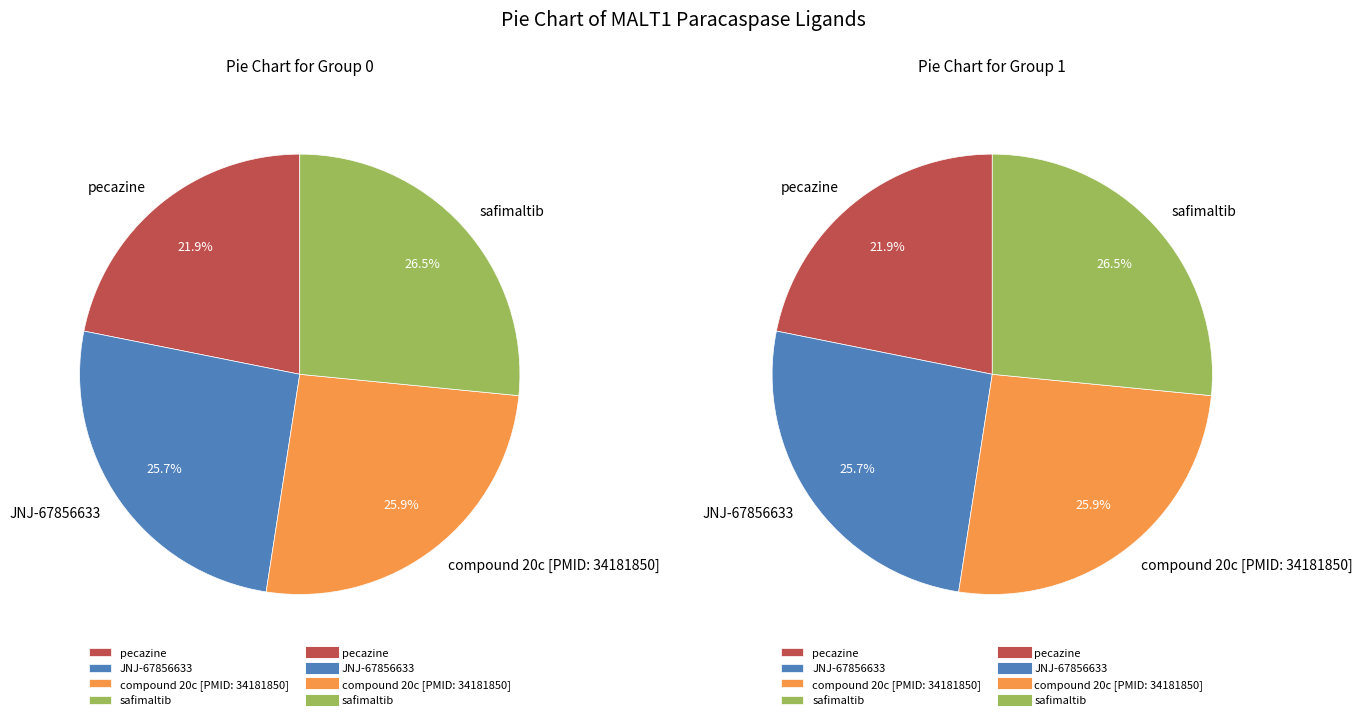

To the nearest percent, what is the combined percentage of compound 20c [PMID: 34181850] and safimaltib?

52%